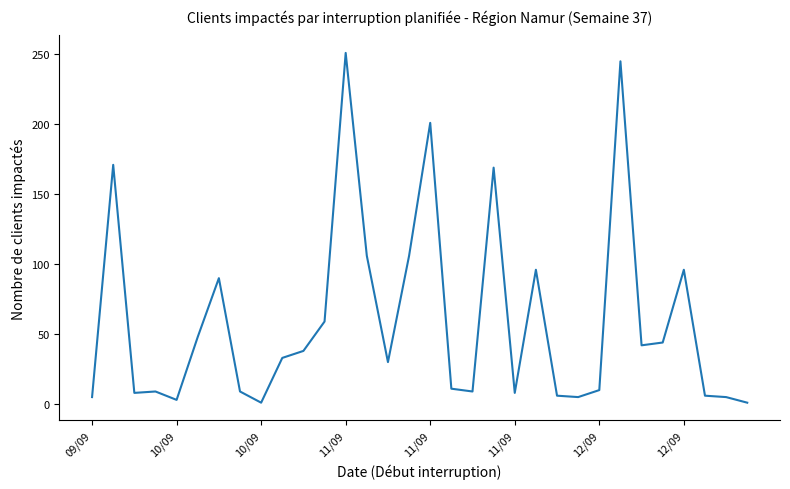

Does the chart have visible grid lines?

No